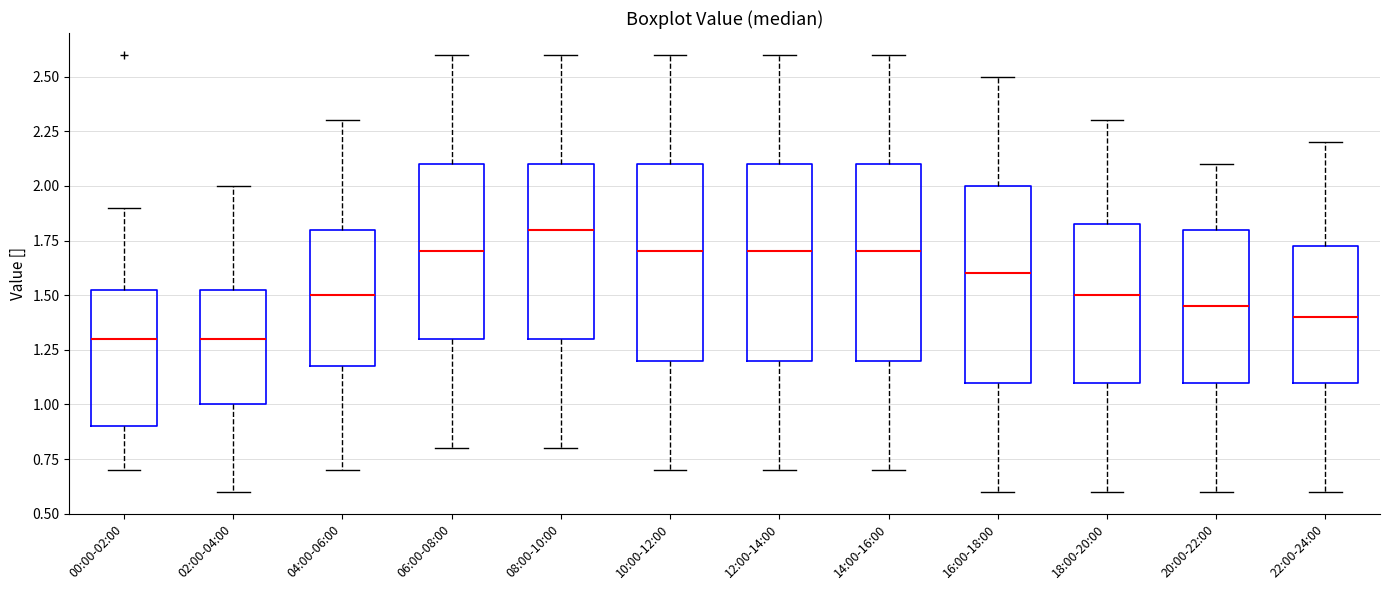

Reading left to right, transcribe this box plot: for each box, give where its median line is, the range the box spans, and where its two whiskers end, as read against the y-axis. The values are not printed on the chart, so give them approximately, as read against the axis.

00:00-02:00: median 1.30, box 0.90 to 1.55, whiskers 0.70 to 1.90
02:00-04:00: median 1.30, box 1.00 to 1.55, whiskers 0.60 to 2.00
04:00-06:00: median 1.50, box 1.20 to 1.80, whiskers 0.70 to 2.30
06:00-08:00: median 1.70, box 1.30 to 2.10, whiskers 0.80 to 2.60
08:00-10:00: median 1.80, box 1.30 to 2.10, whiskers 0.80 to 2.60
10:00-12:00: median 1.70, box 1.20 to 2.10, whiskers 0.70 to 2.60
12:00-14:00: median 1.70, box 1.20 to 2.10, whiskers 0.70 to 2.60
14:00-16:00: median 1.70, box 1.20 to 2.10, whiskers 0.70 to 2.60
16:00-18:00: median 1.60, box 1.10 to 2.00, whiskers 0.60 to 2.50
18:00-20:00: median 1.50, box 1.10 to 1.85, whiskers 0.60 to 2.30
20:00-22:00: median 1.45, box 1.10 to 1.80, whiskers 0.60 to 2.10
22:00-24:00: median 1.40, box 1.10 to 1.75, whiskers 0.60 to 2.20